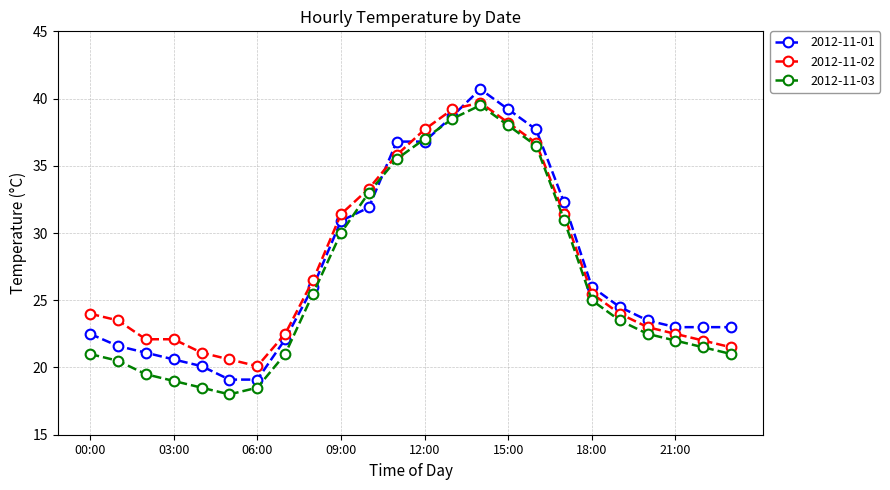

At how many categories does at least one series exceed 27?

9